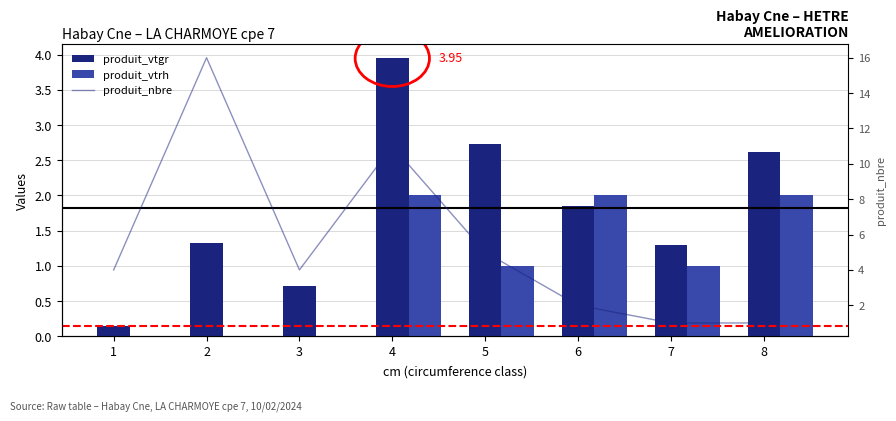

Rank the series at 1 from lowest to highest value.

produit_vtrh, produit_vtgr, produit_nbre